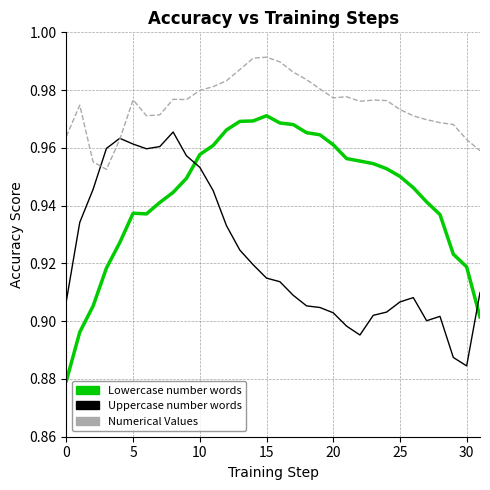

Is this an area chart (filled region under the line)?

No